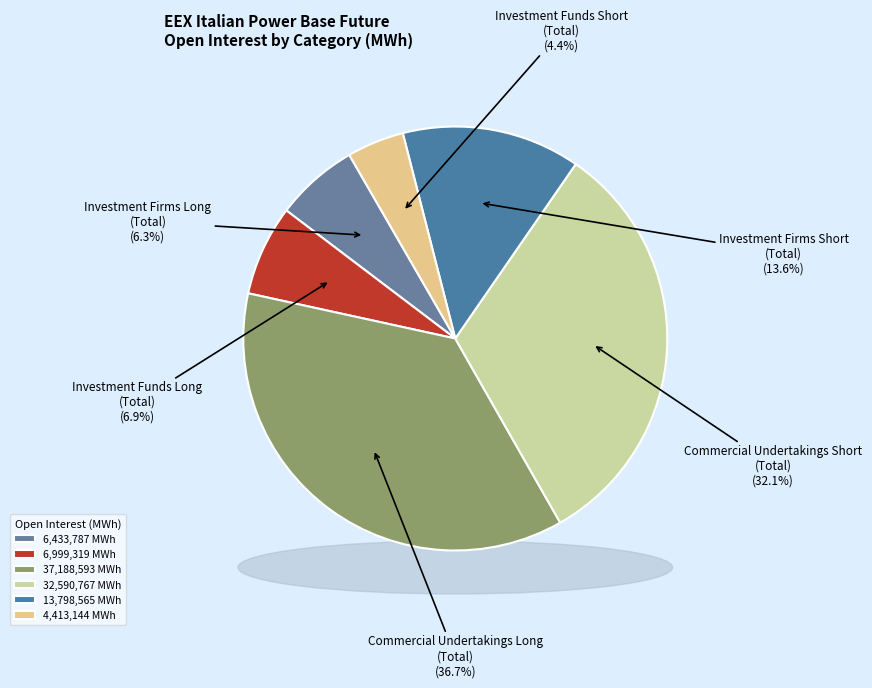

What is the ratio of the value at Investment Firms Short
(Total) to the value at Investment Funds Short
(Total)?

3.1